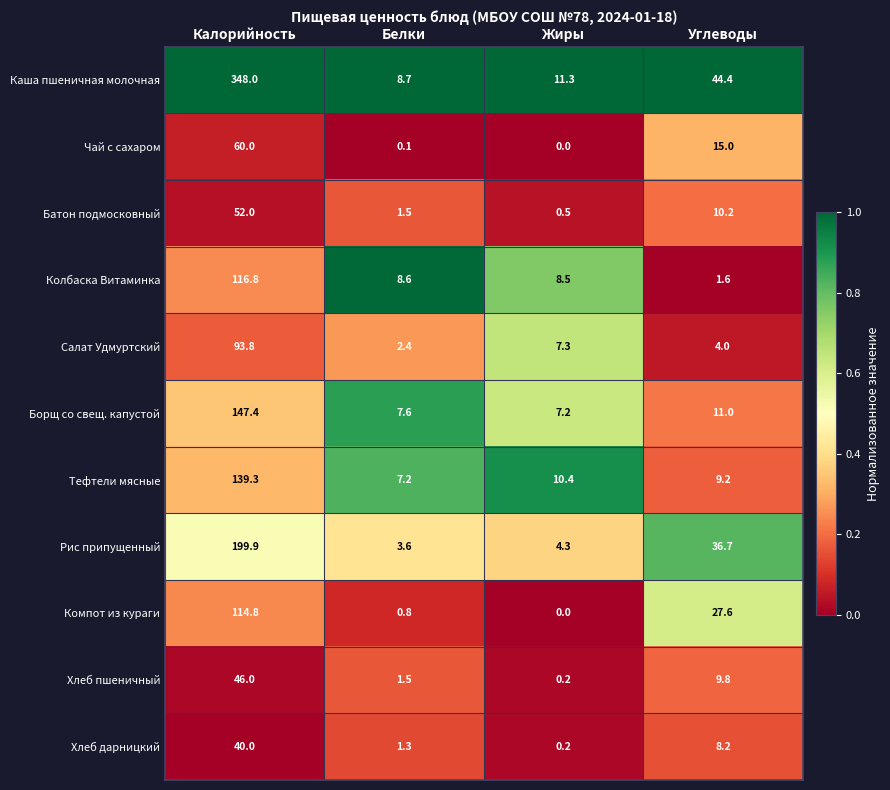

What is the difference between the maximum and minimum values in the Каша пшеничная молочная series?

339.3